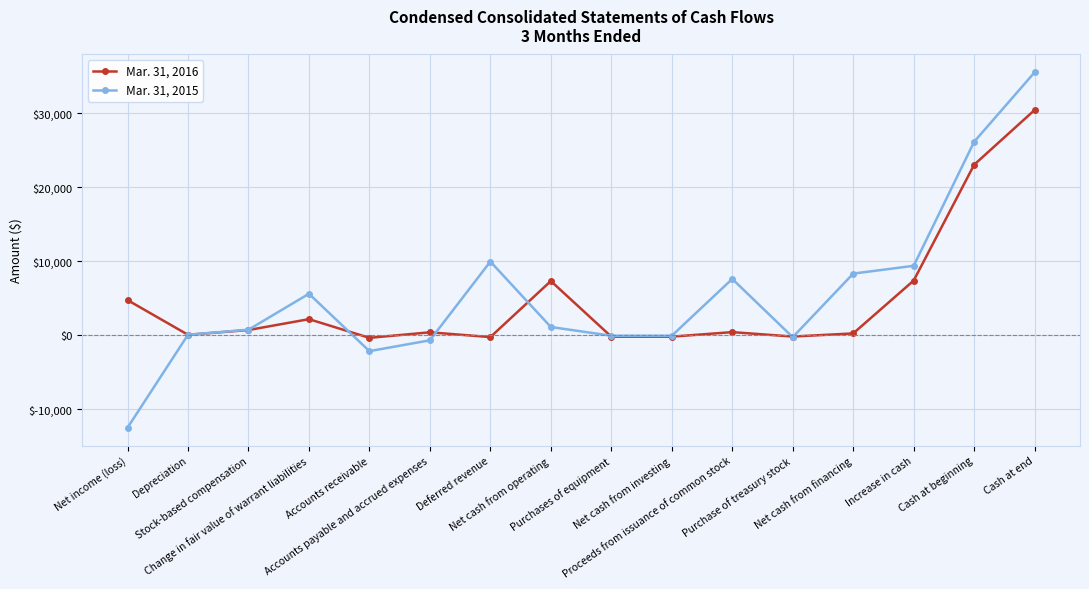

What is the difference between the maximum and minimum values in the Mar. 31, 2016 series?

30759